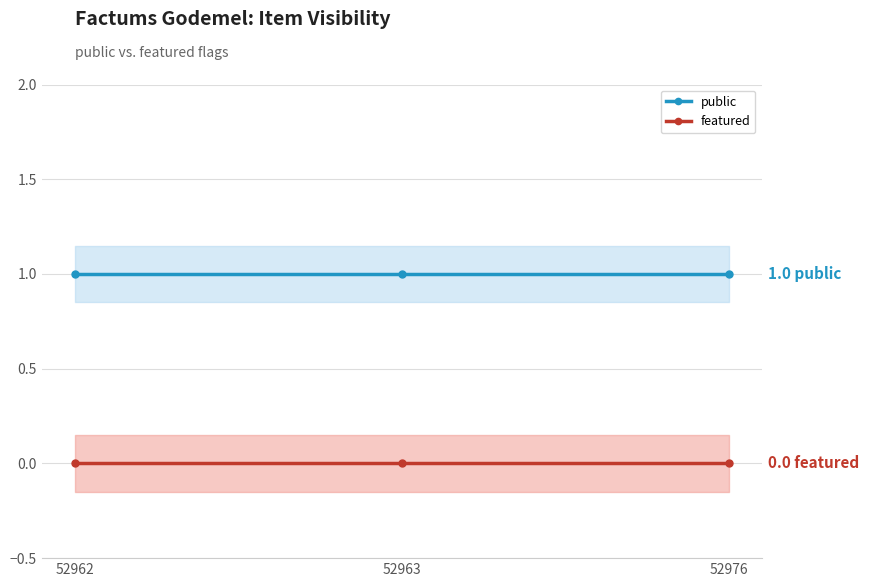

At 52976, list the series in order from smallest to largest.

featured, public